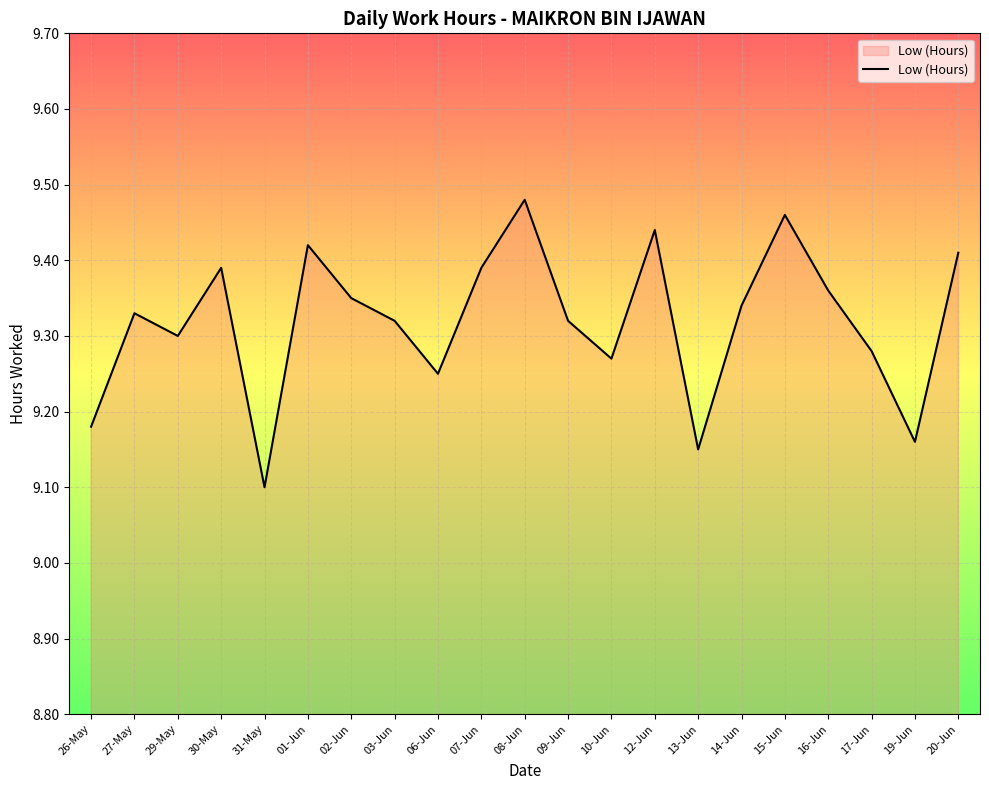

Is it true that the value at 14-Jun is 9.3?

True